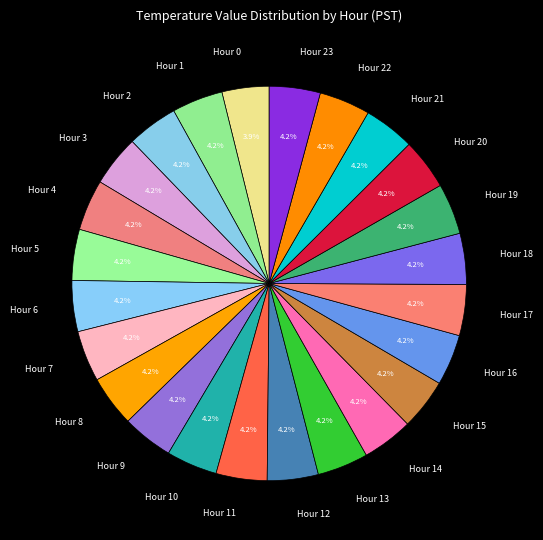

How many slices are in this pie chart?

24